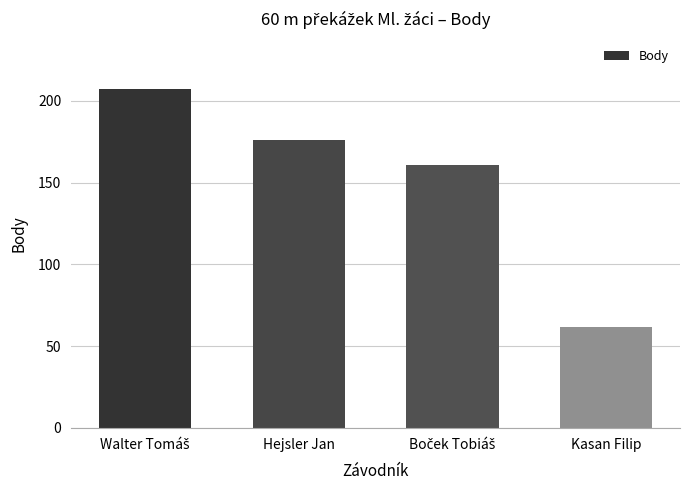

What is the greatest value displayed?

207